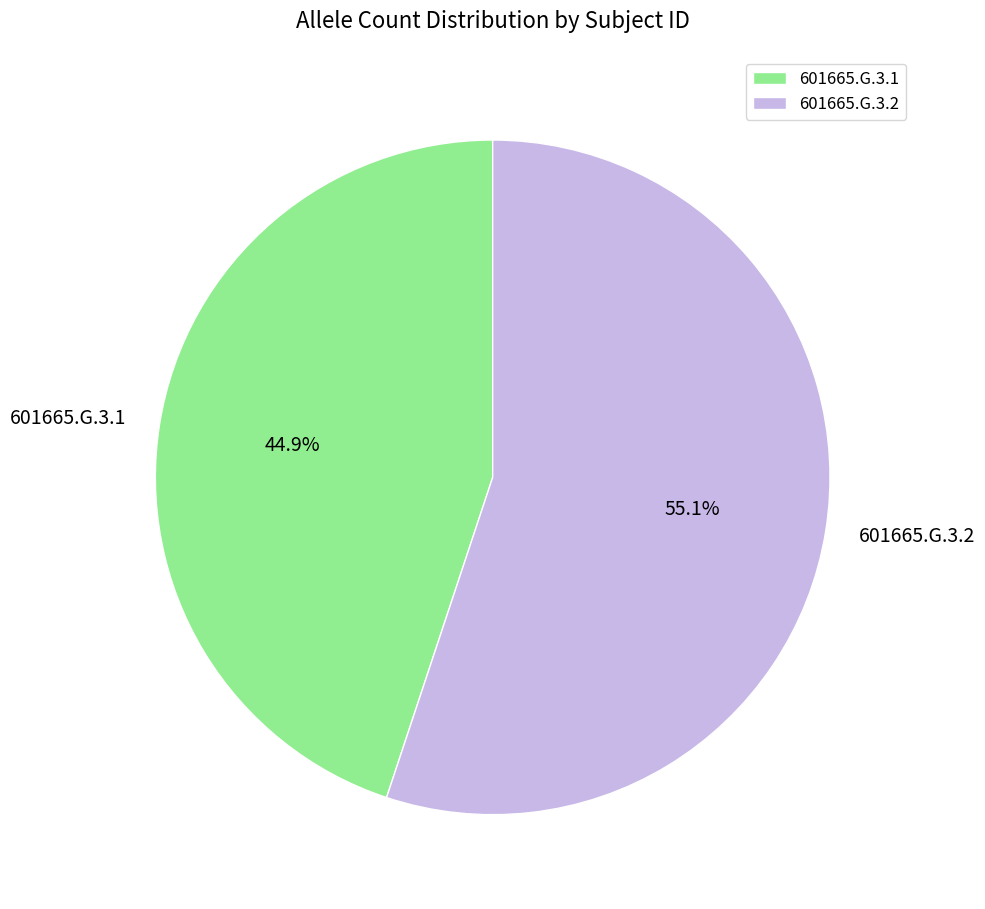

Which has a higher value, 601665.G.3.2 or 601665.G.3.1?

601665.G.3.2